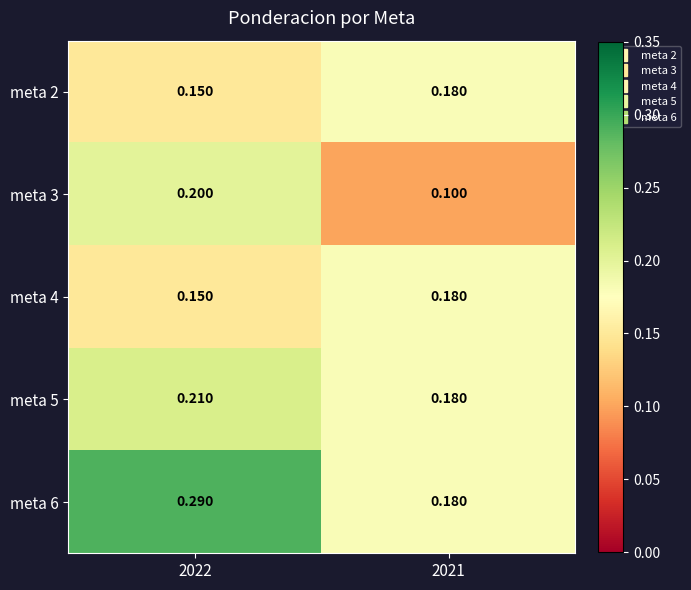

Is the value of meta 5 at 2021 greater than the value of meta 3 at 2021?

Yes